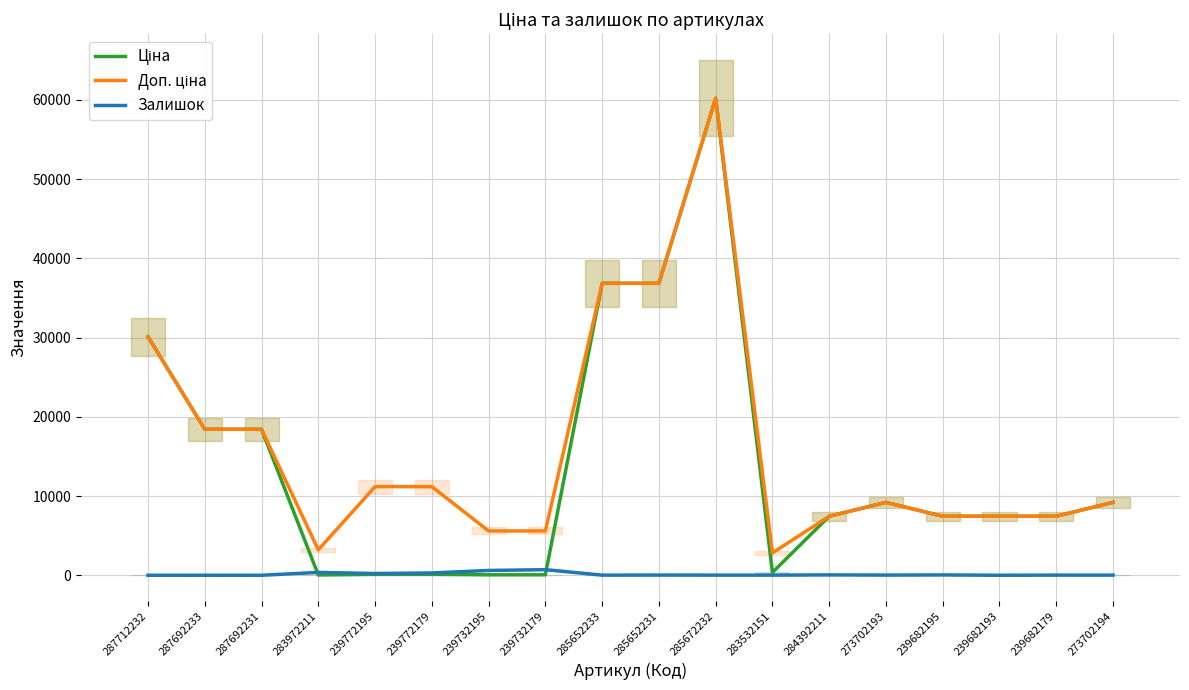

Reading left to right, what are all the values shown in this chart?

Ціна: 287712232=30102.8	287692233=18420.9	287692231=18420.9	283972211=32.0	239772195=111.8	239772179=111.8	239732195=55.9	239732179=55.9	285652233=36841.8	285652231=36841.8	285672232=60205.6	283532151=352.6	284392211=7444.6	273702193=9196.3	239682195=7444.6	239682193=7444.6	239682179=7444.6	273702194=9196.3
Доп. ціна: 287712232=30102.8	287692233=18420.9	287692231=18420.9	283972211=3205.0	239772195=11182.0	239772179=11182.0	239732195=5591.0	239732179=5591.0	285652233=36841.8	285652231=36841.8	285672232=60205.6	283532151=2821.2	284392211=7444.6	273702193=9196.3	239682195=7444.6	239682193=7444.6	239682179=7444.6	273702194=9196.3
Залишок: 287712232=0.0	287692233=0.0	287692231=0.0	283972211=360.0	239772195=218.0	239772179=290.0	239732195=606.0	239732179=702.0	285652233=14.0	285652231=23.0	285672232=16.0	283532151=15.0	284392211=44.0	273702193=20.0	239682195=40.0	239682193=0.0	239682179=17.0	273702194=18.0